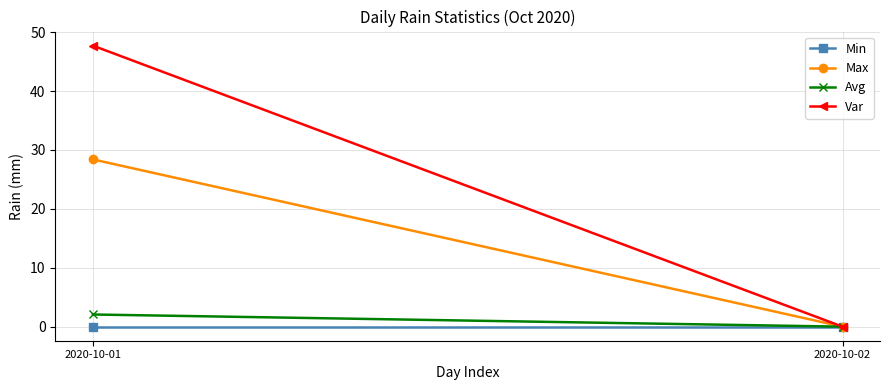

The Var series shows 0.0 at 2020-10-02. True or false?

True